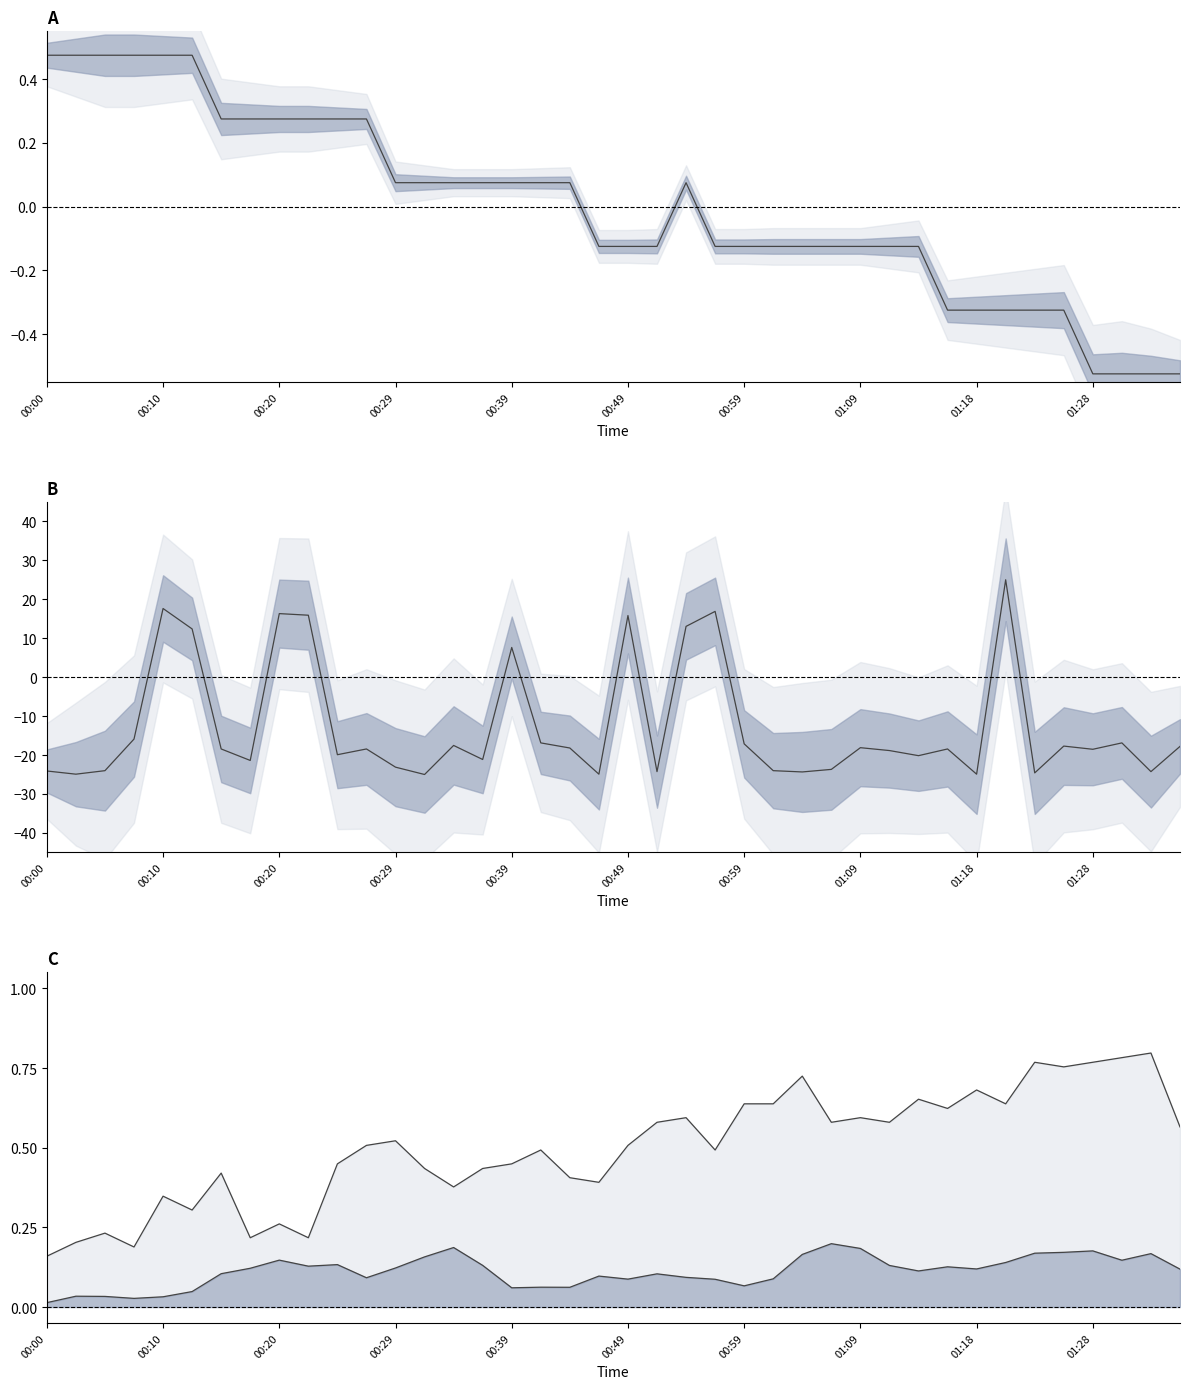

True or false: Temp center and Humidity line intersect in this chart.

True